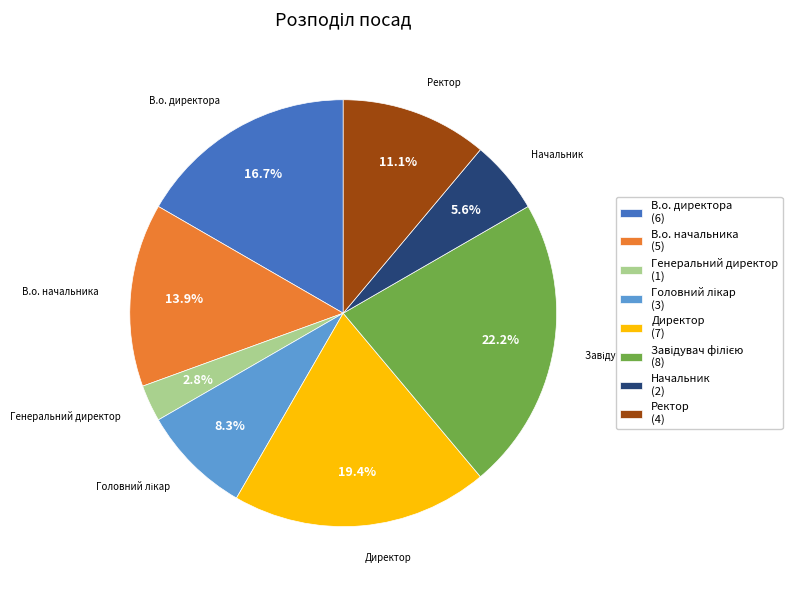

Does any single category account for the majority?

No